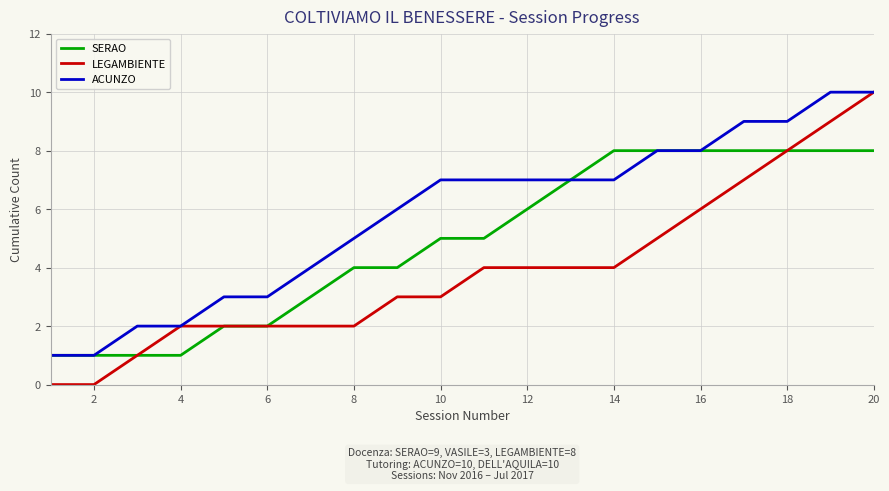

Rank the series by their average value, from highest to lowest.

ACUNZO, SERAO, LEGAMBIENTE